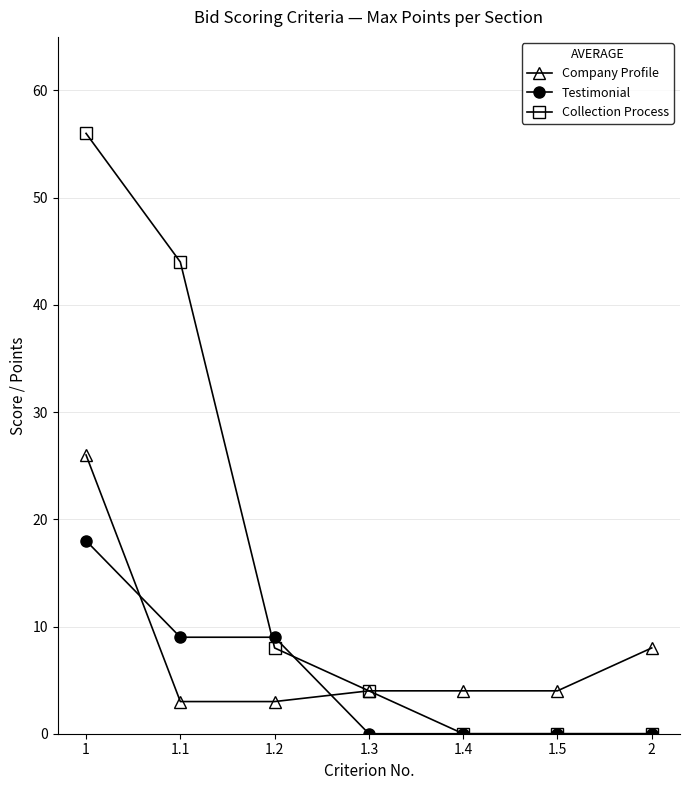

Is the value of Collection Process at 1.5 greater than the value of Company Profile at 1.2?

No